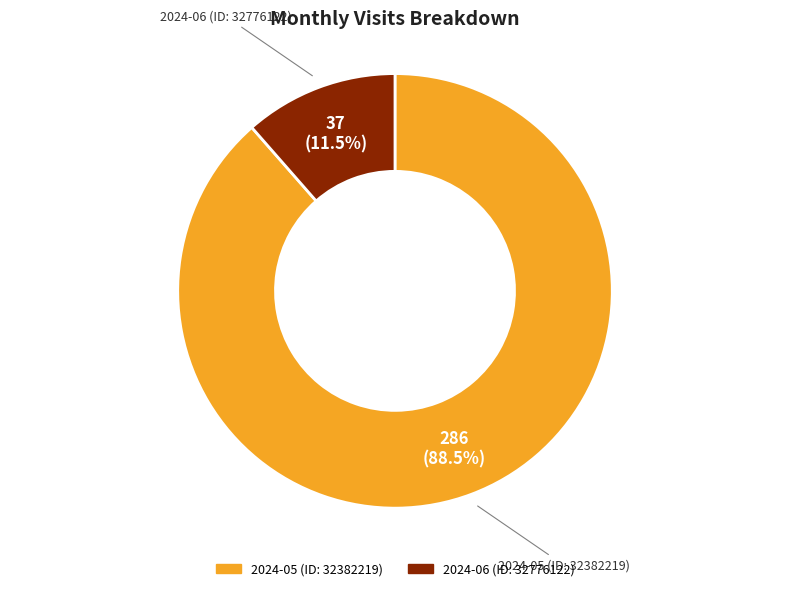

Which slice is the largest?

2024-05 (ID: 32382219)